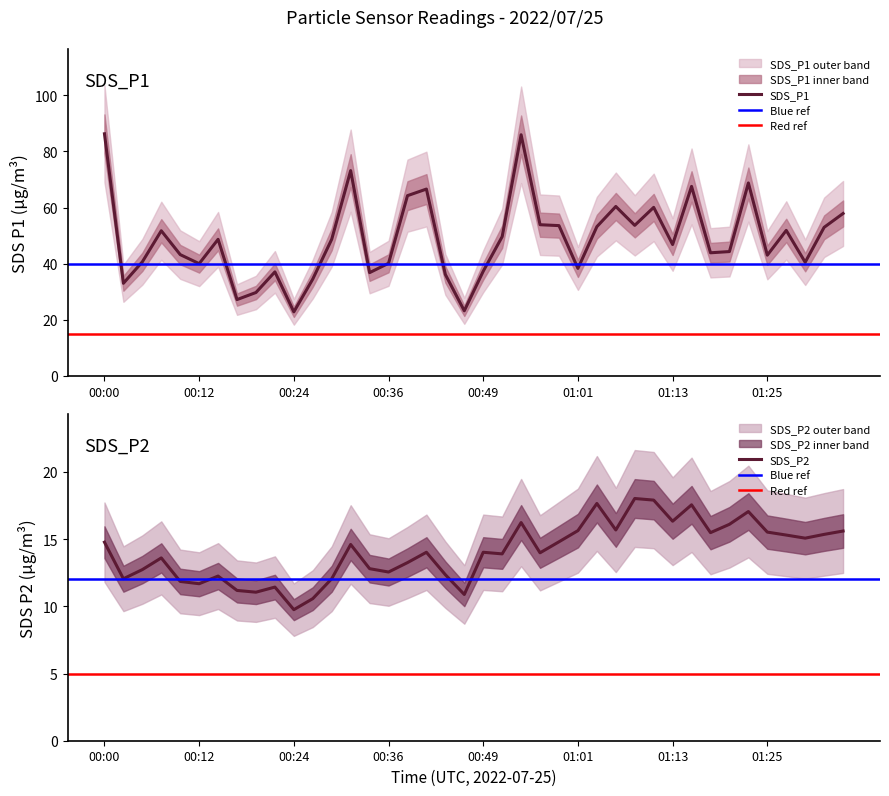

The SDS_P2 series shows 25.0 at 01:11. True or false?

False